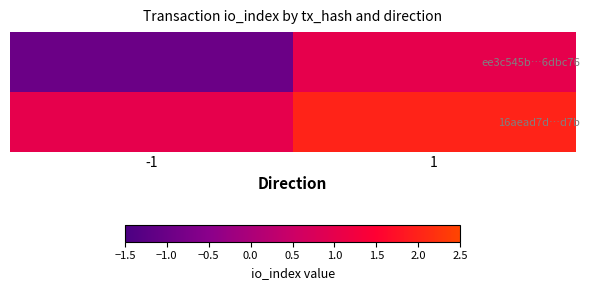

Which category has the highest value across all series?

1